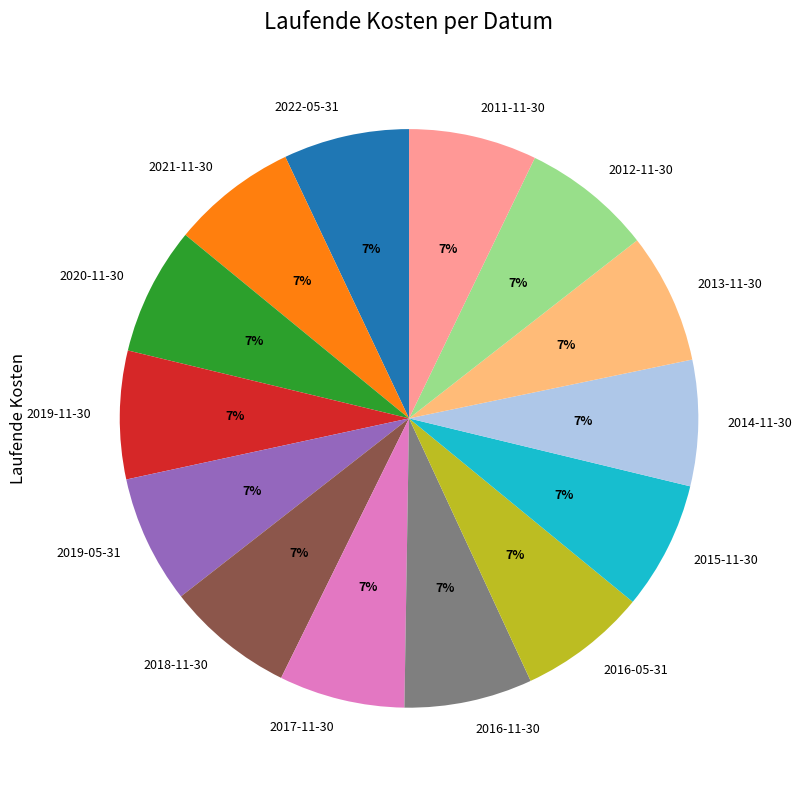

True or false: 2012-11-30 accounts for 7% of the total.

True